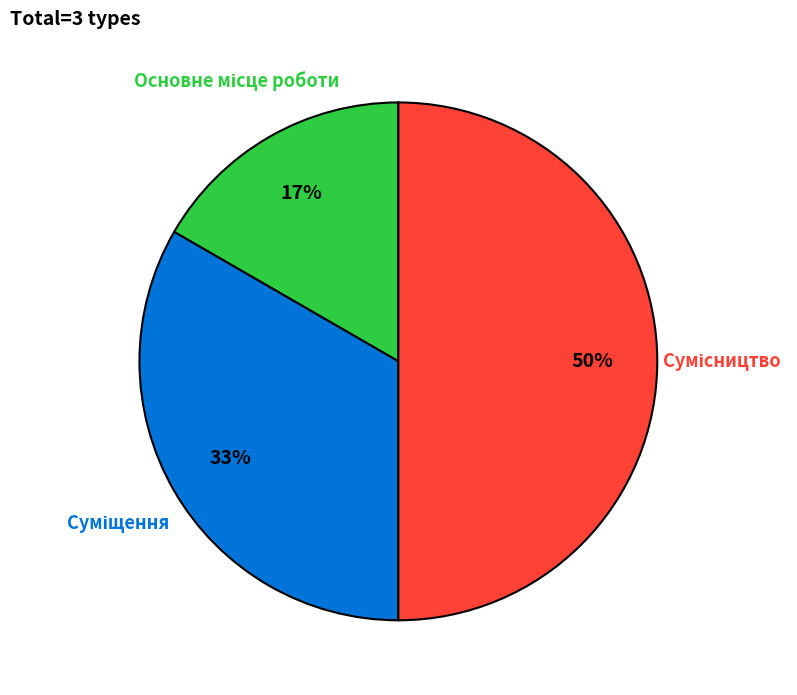

To the nearest percent, what is the average slice percentage?

33%